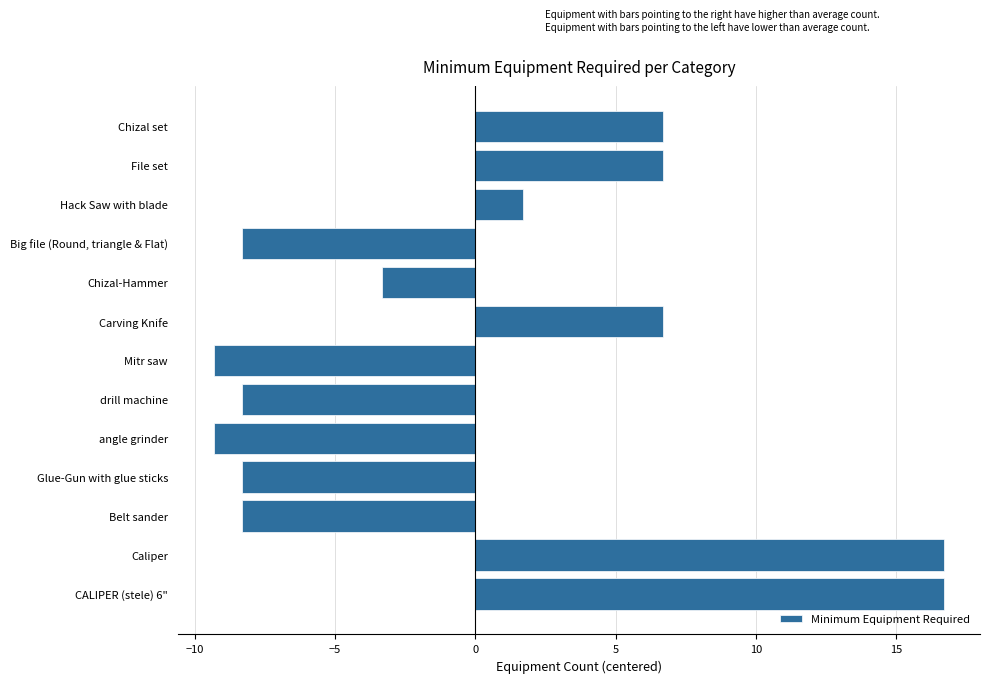

Reading top to bottom, transcribe all the data shown in this chart.

Chizal set=6.7	File set=6.7	Hack Saw with blade=1.7	Big file (Round, triangle & Flat)=-8.3	Chizal-Hammer=-3.3	Carving Knife=6.7	Mitr saw=-9.3	drill machine=-8.3	angle grinder=-9.3	Glue-Gun with glue sticks=-8.3	Belt sander=-8.3	Caliper=16.7	CALIPER (stele) 6"=16.7